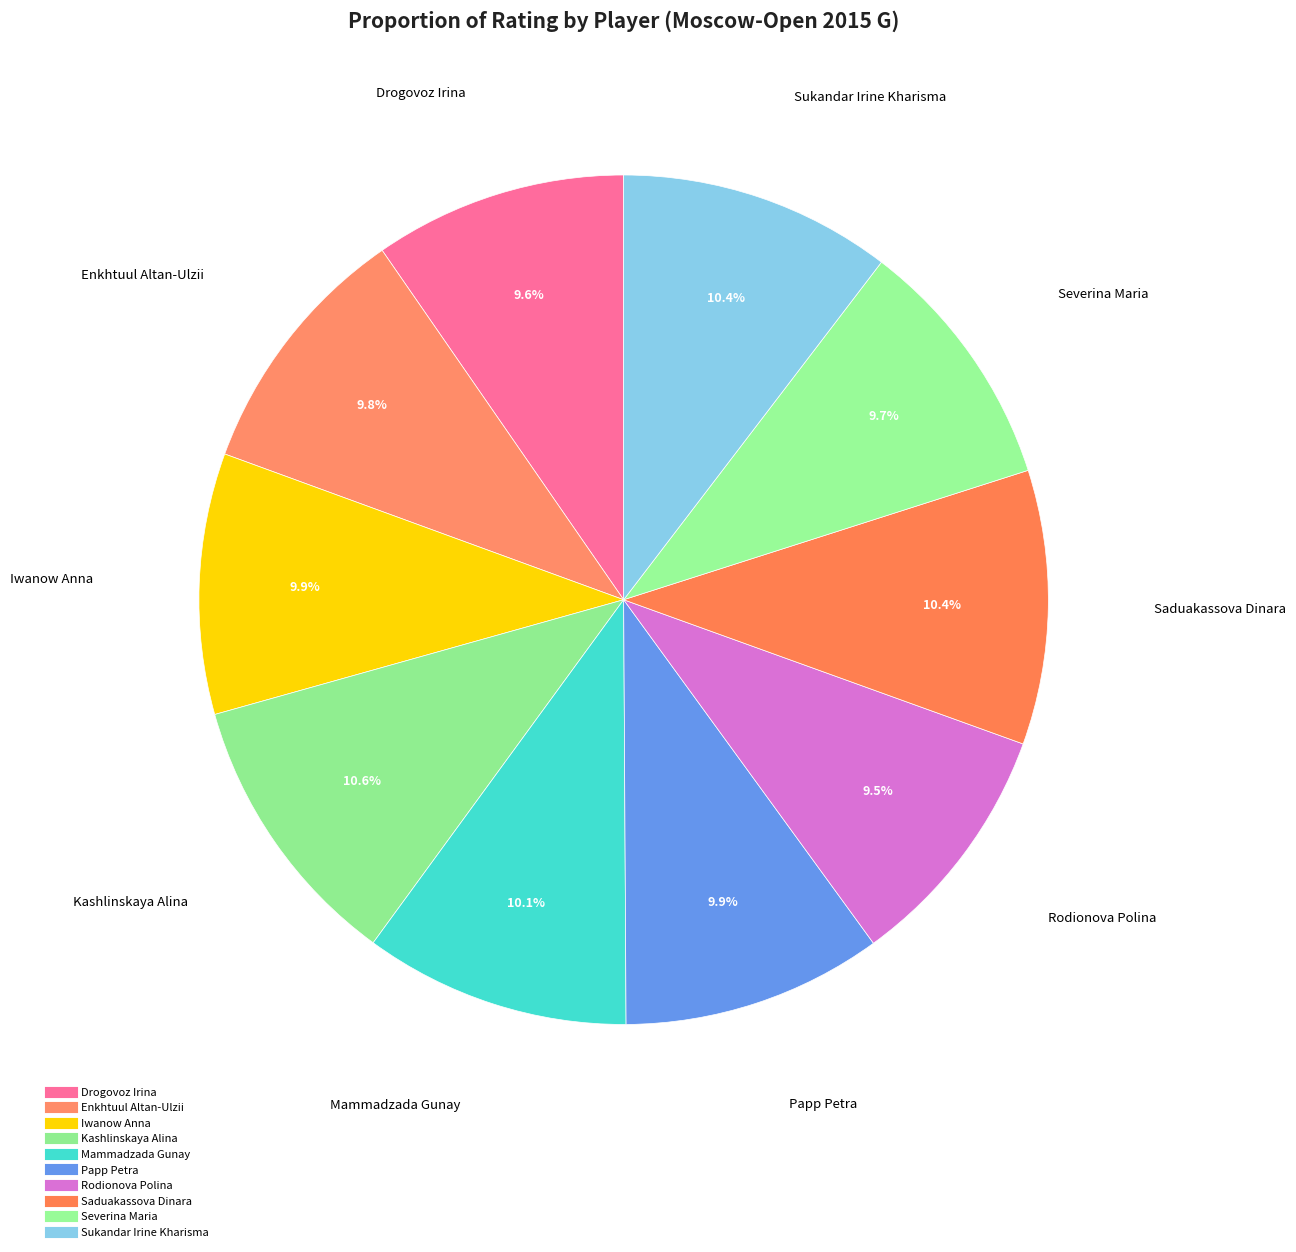

How many slices are in this pie chart?

10